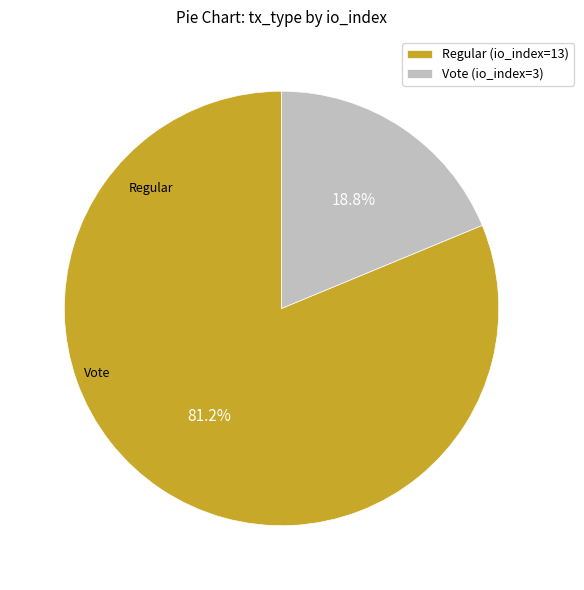

Rank the categories by value from highest to lowest.

Regular (io_index=13), Vote (io_index=3)